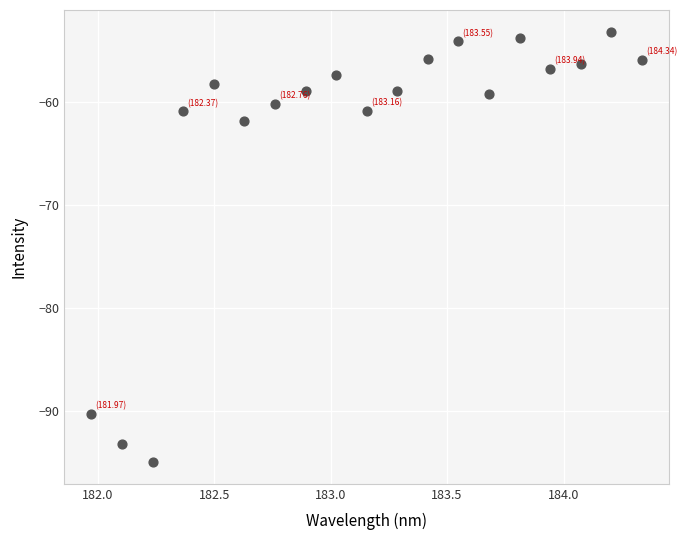

What is the range of X values (max minus min)?

2.4